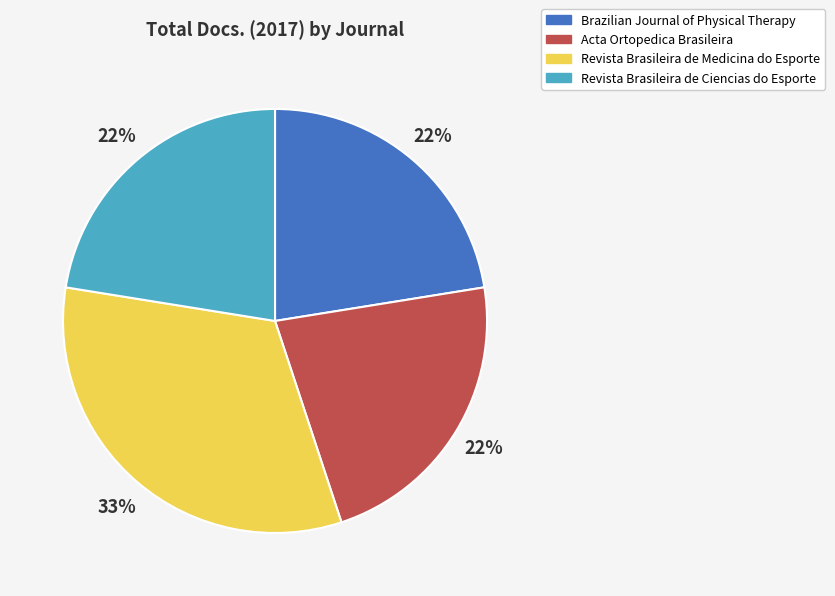

How many slices are in this pie chart?

4